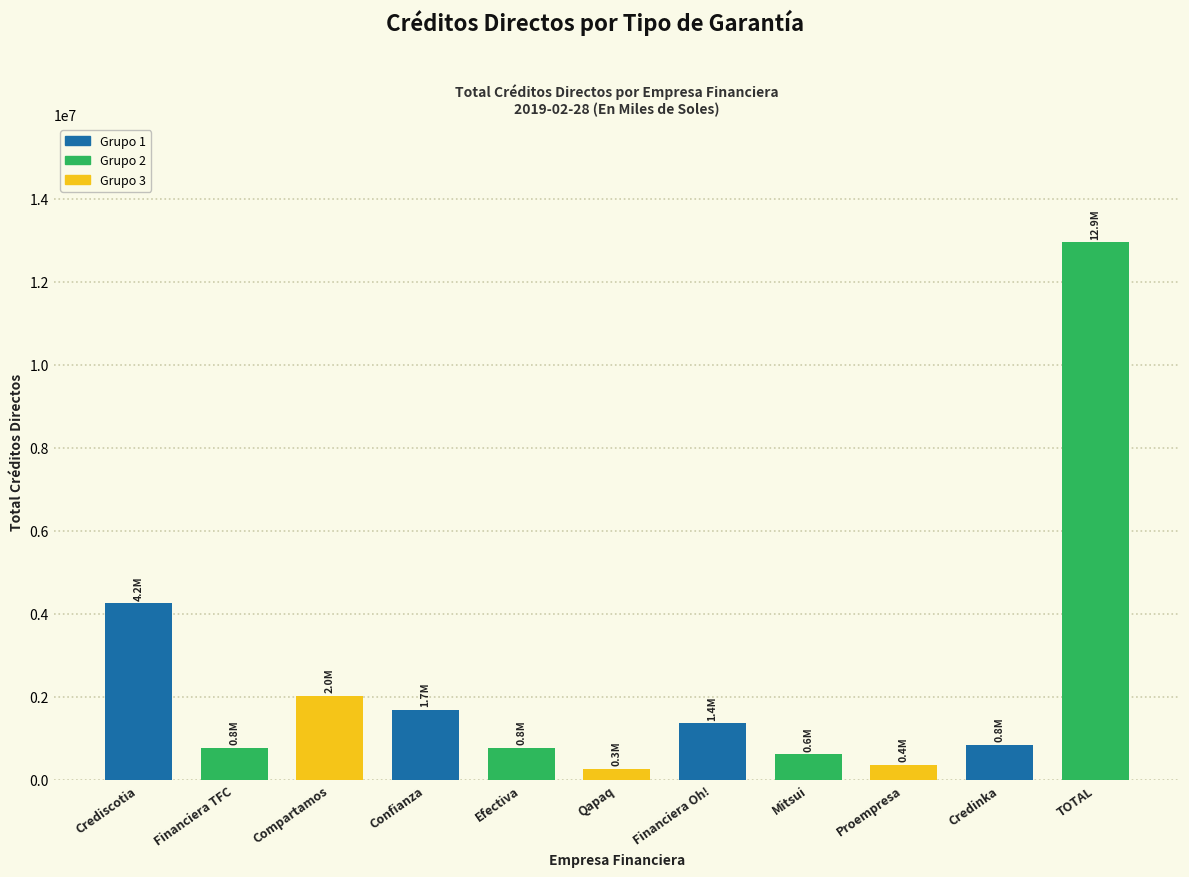

Read the value at Compartamos.

2022360.4